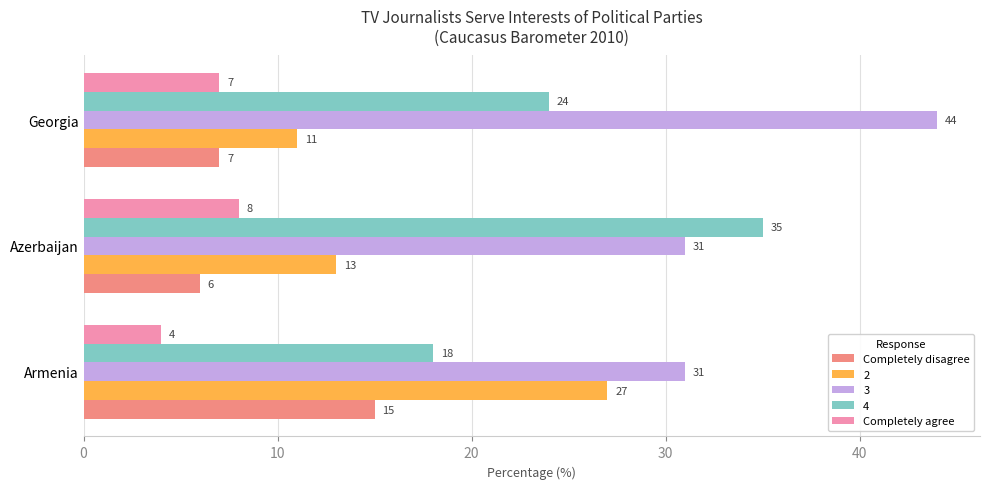

Which series has the largest range (max minus min)?

4